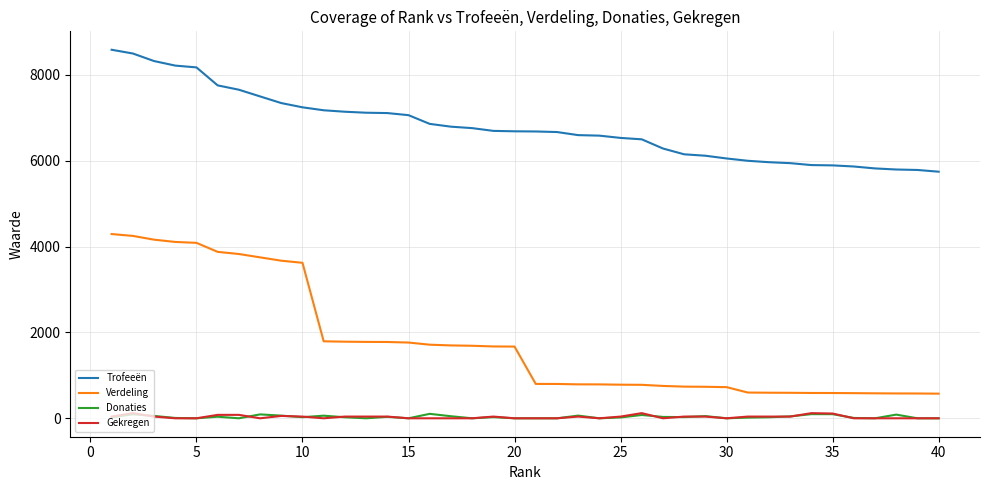

What is the maximum value shown in the chart?

8587